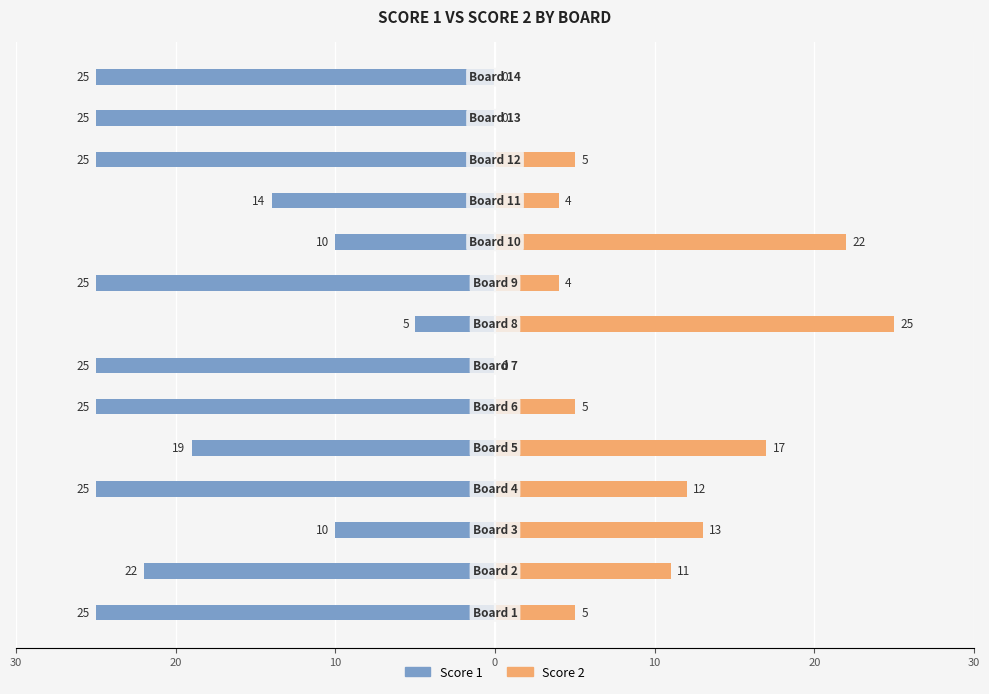

What value does the Score 2 series have at 10?

13